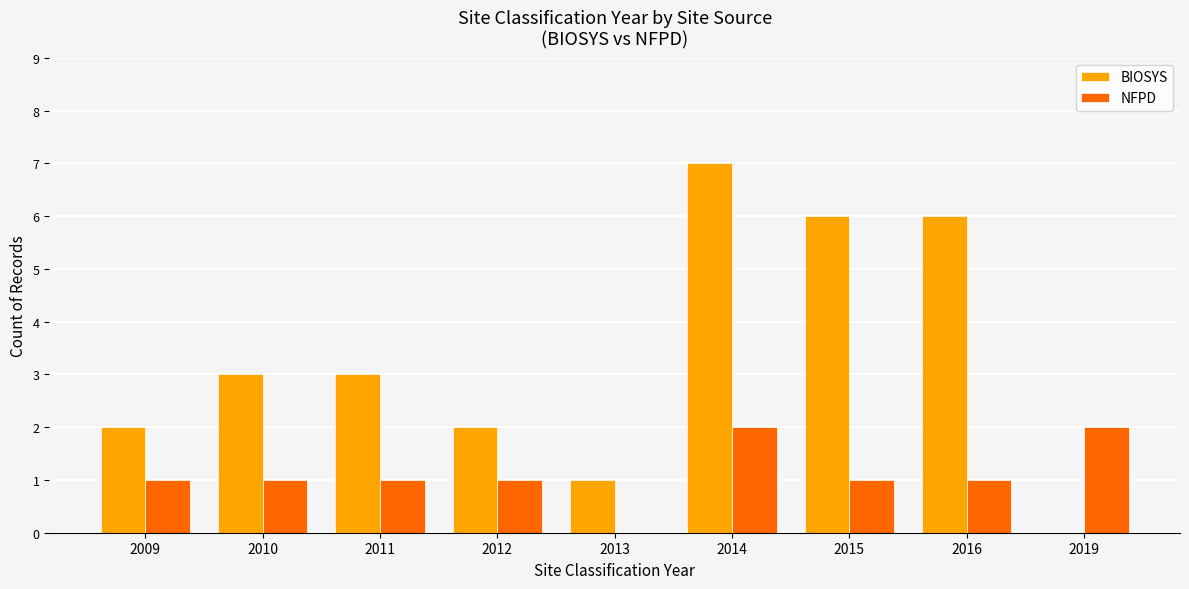

Count the number of data series in this chart.

2